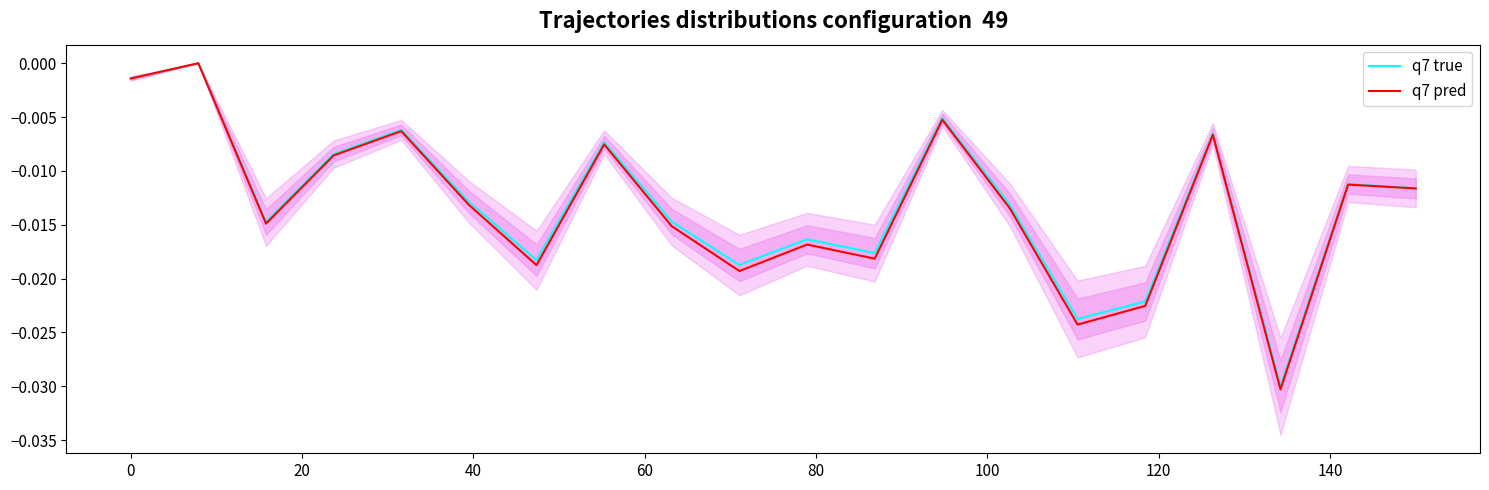

How many data points in q7 true are less than 0?

19